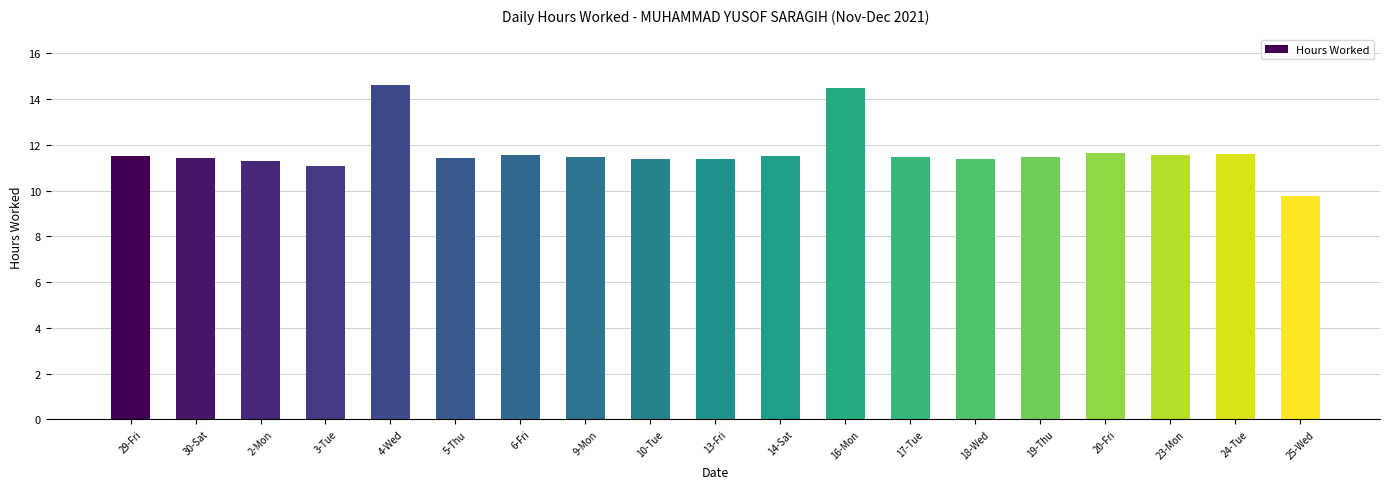

The value at 13-Fri is 11.4. True or false?

True